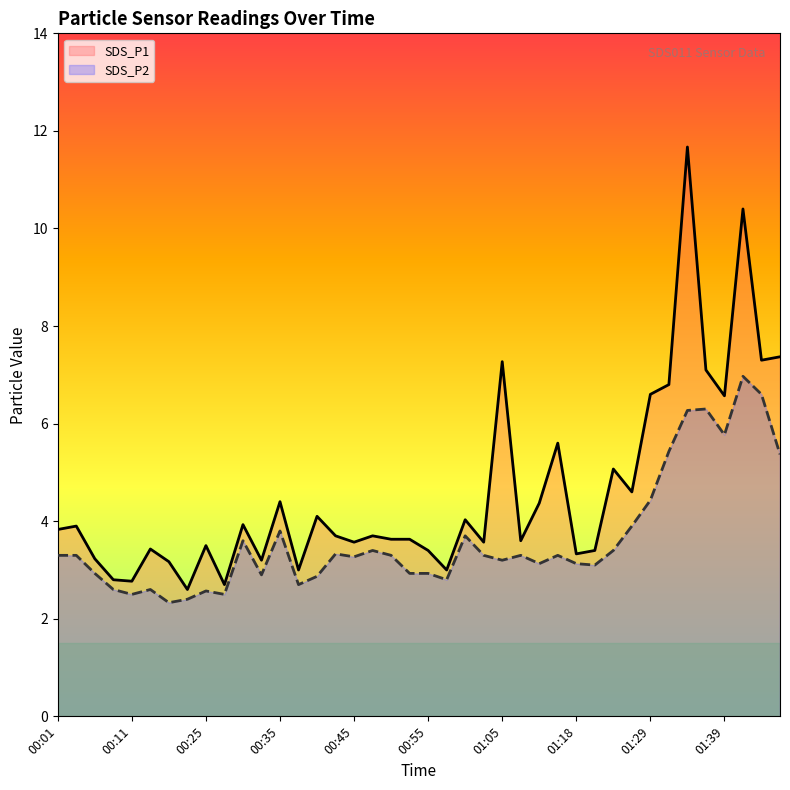

What is the average value of the SDS_P2 series?

3.6